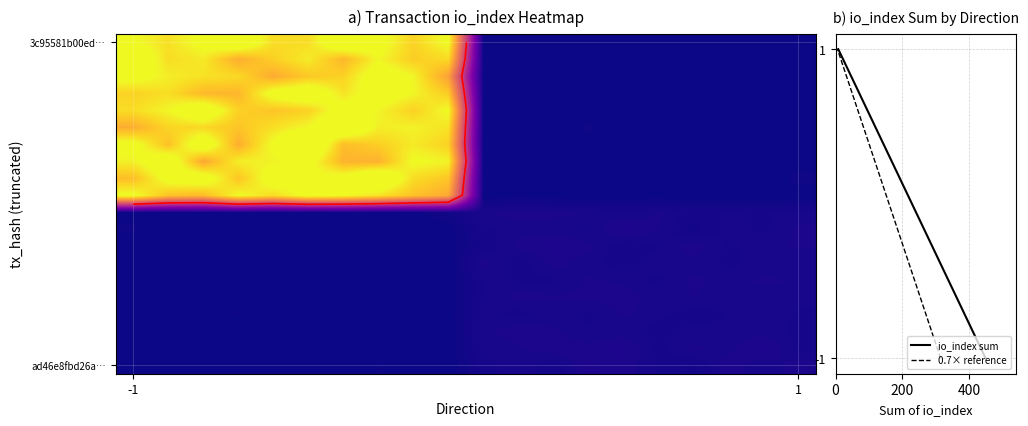

What is the average value of the ad46e8fbd26a170fe0edaa0d6a98f55b762bbc1 series?

4